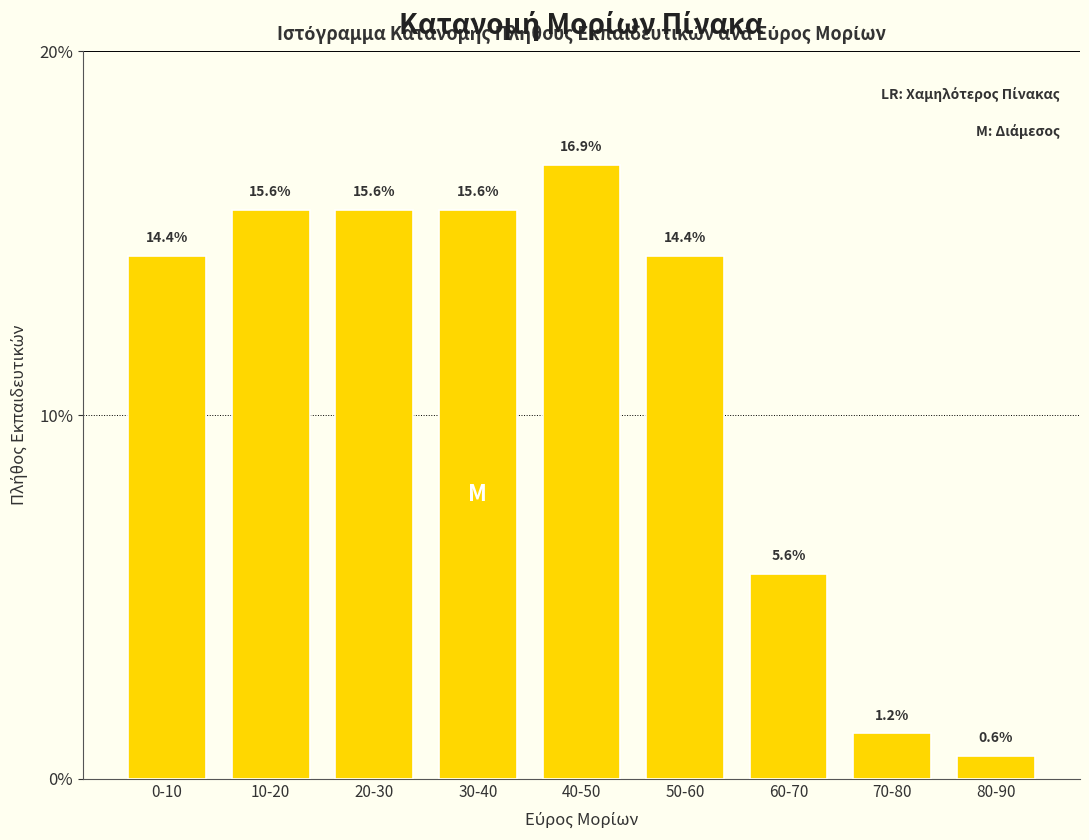

Is it true that the value at 30-40 is 15.6?

True